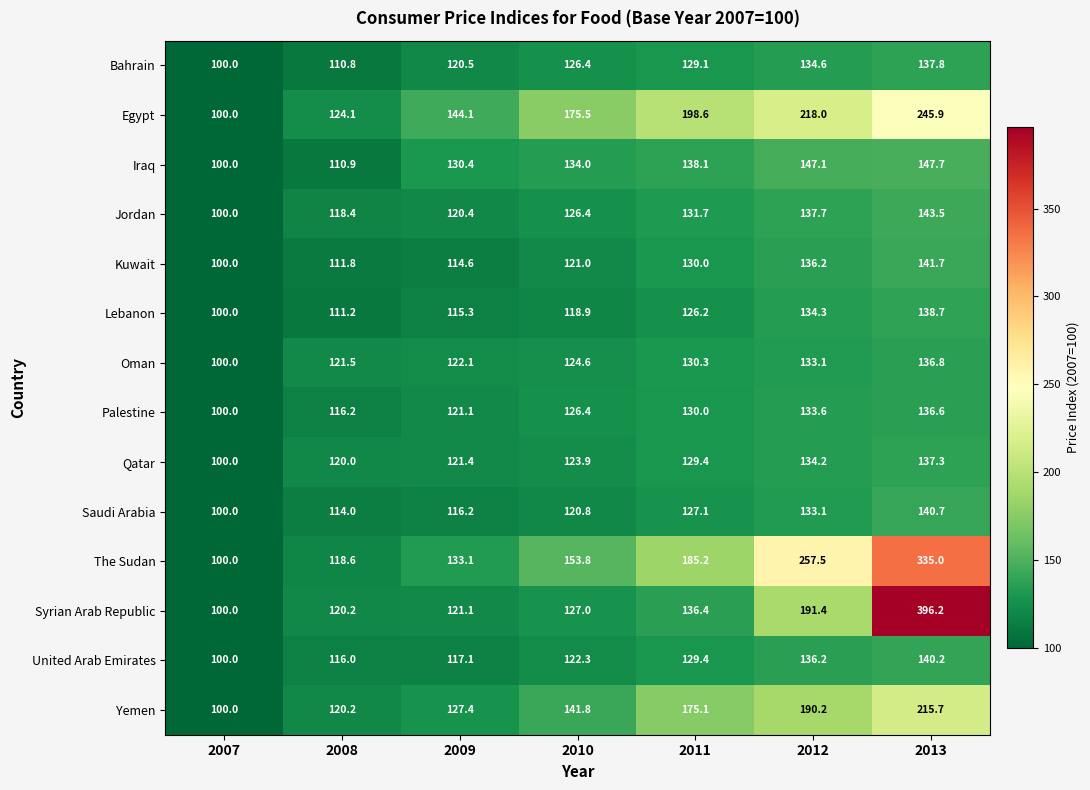

Which series changed the most between 2007 and 2013?

Syrian Arab Republic